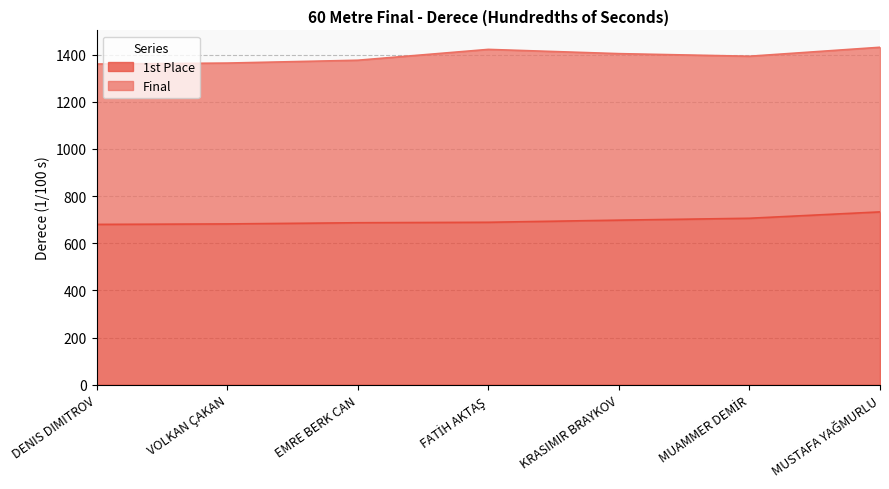

List the labels in order of value, largest first.

MUSTAFA YAĞMURLU, MUAMMER DEMİR, KRASIMIR BRAYKOV, FATİH AKTAŞ, EMRE BERK CAN, VOLKAN ÇAKAN, DENIS DIMITROV